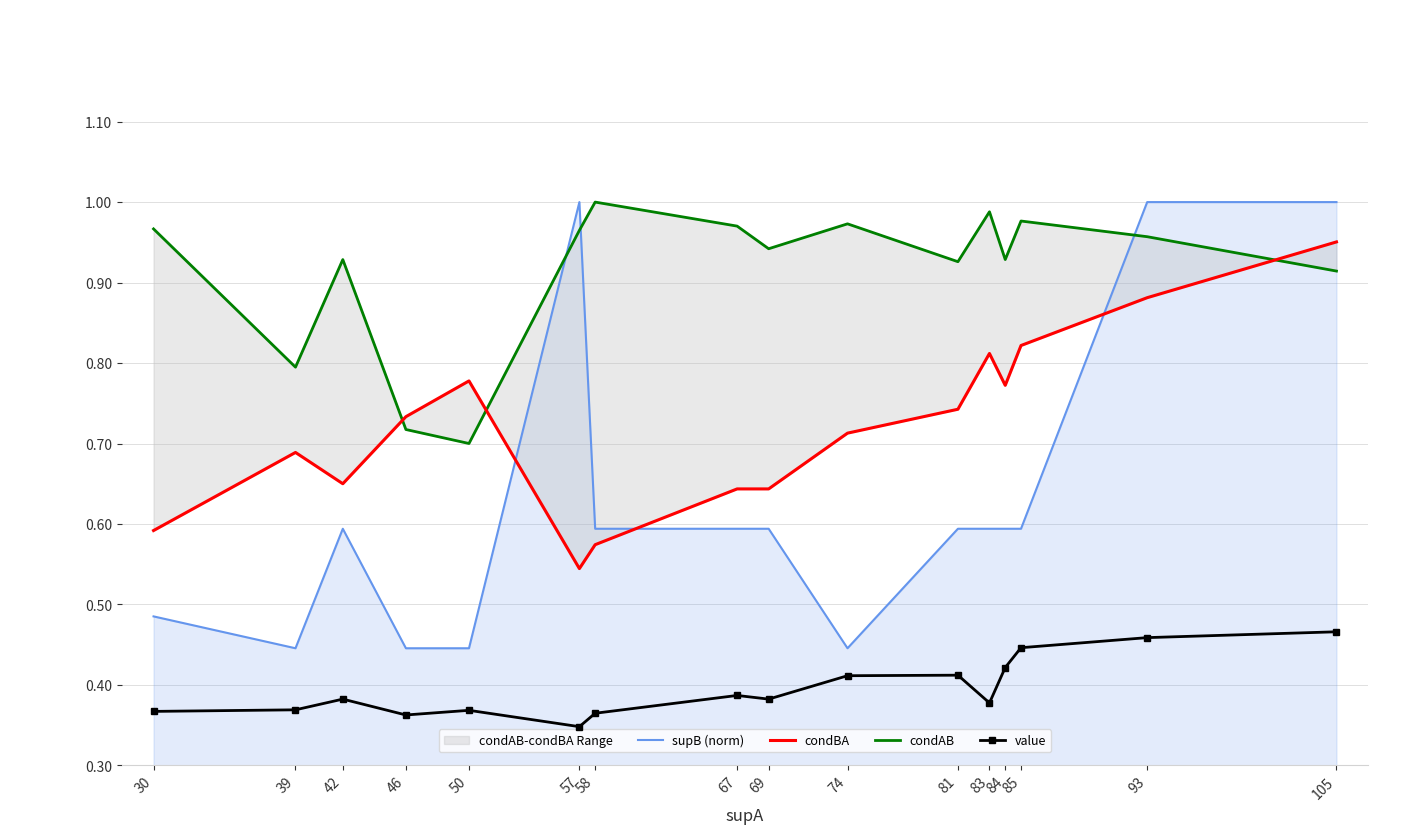

Which series changed the most between 30 and 93?

supB (norm)